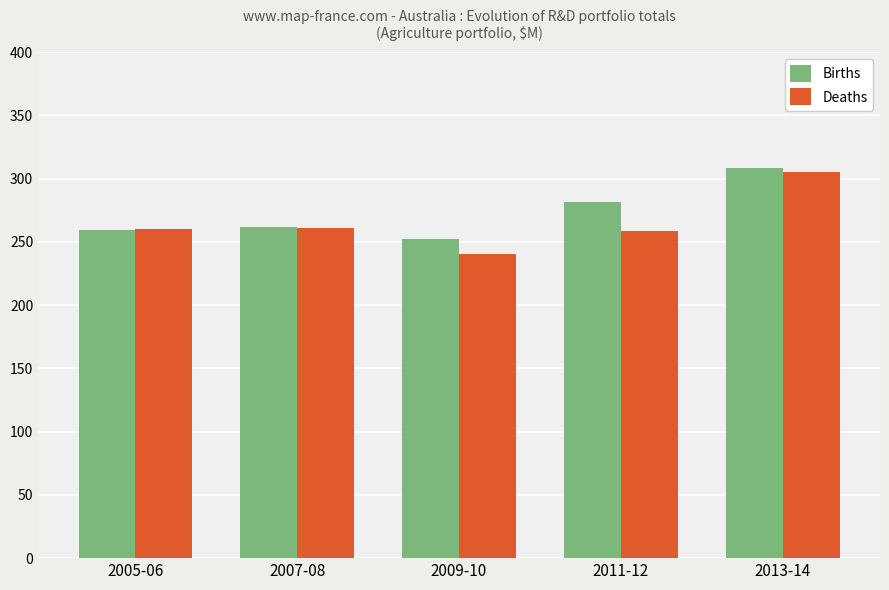

What is the spread (max minus min) of values at 2013-14?

3.4